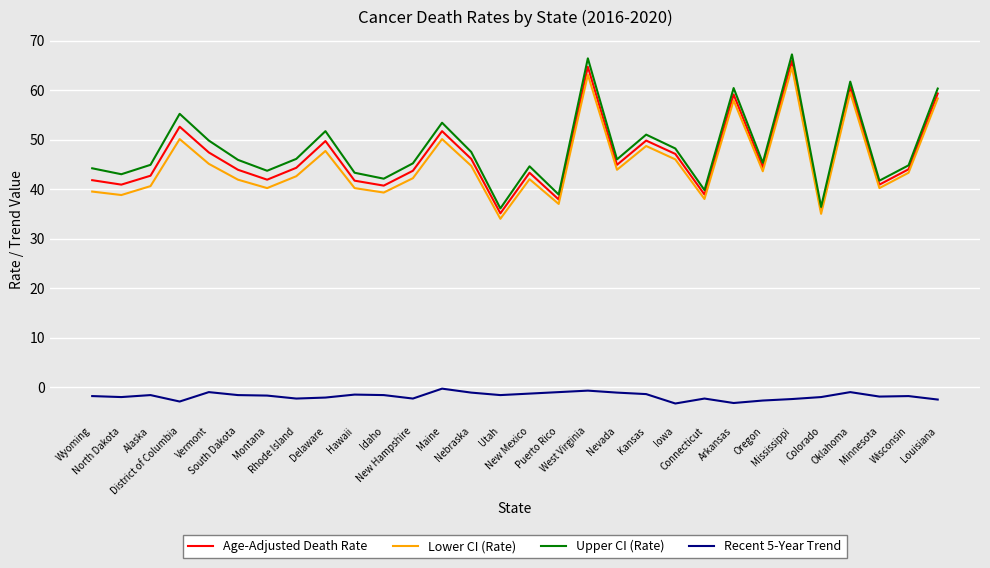

What is the difference between the maximum and minimum values in the Lower CI (Rate) series?

30.6